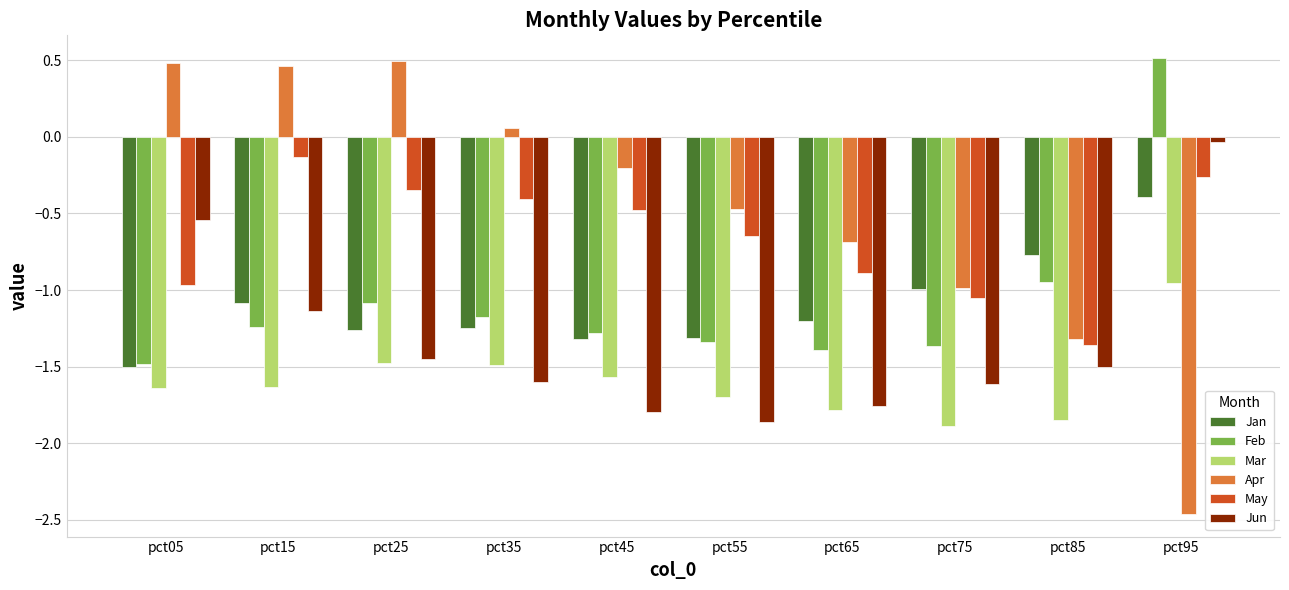

How many groups of bars are there?

10